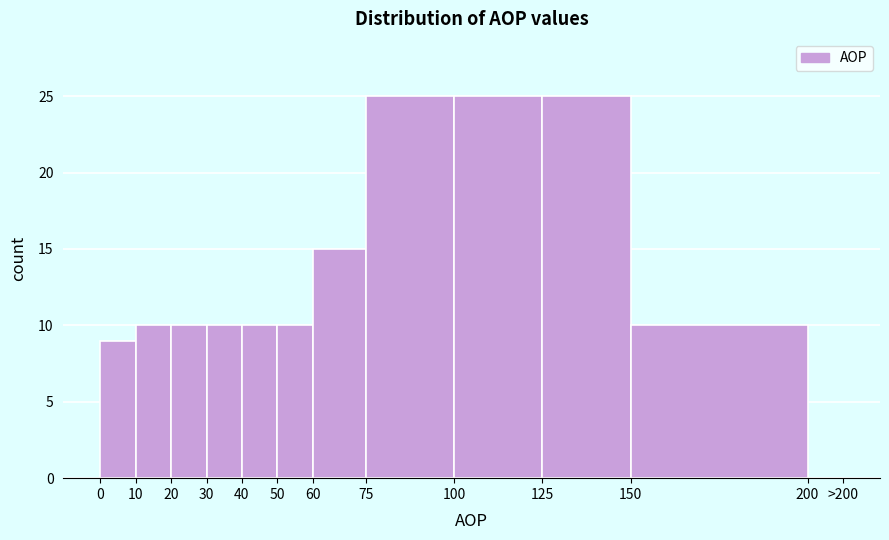

Reading left to right, transcribe all the data shown in this chart.

0=9	10=10	20=10	30=10	40=10	50=10	60=15	75=25	100=25	125=25	150=10	200=0